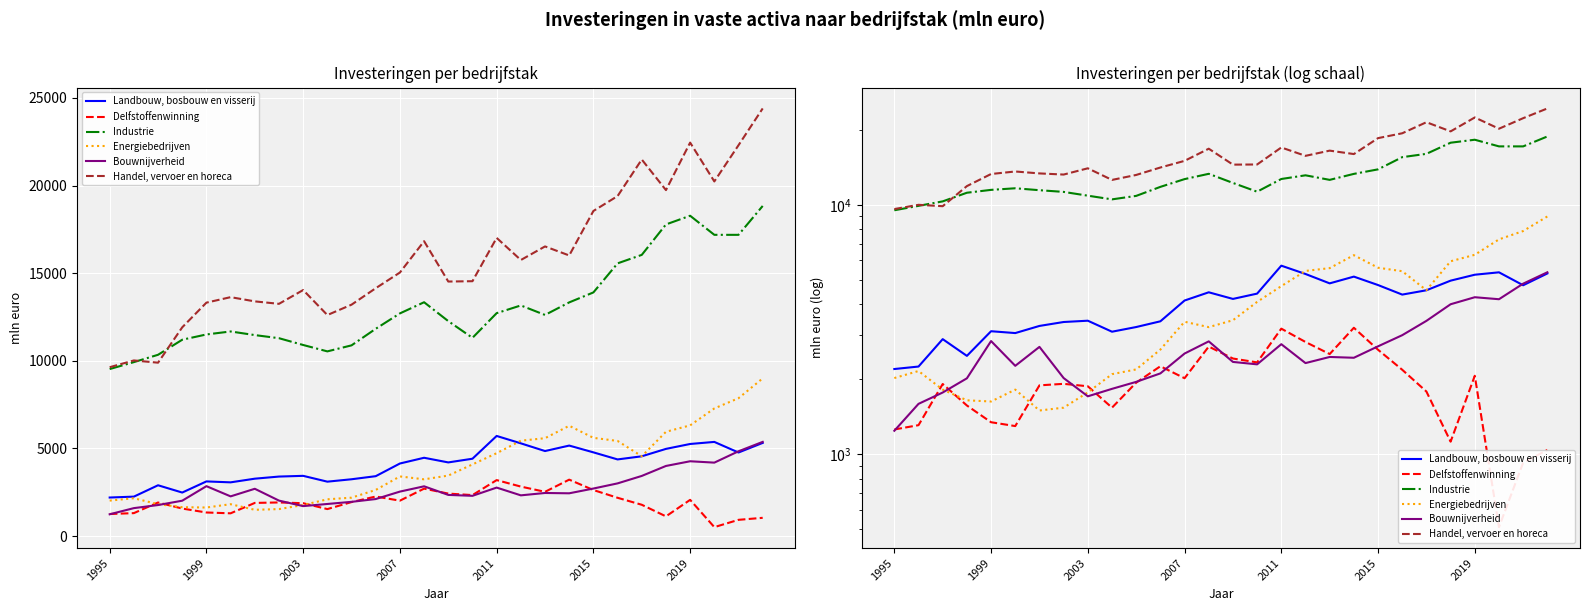

What is the average value of the Energiebedrijven series?

3967